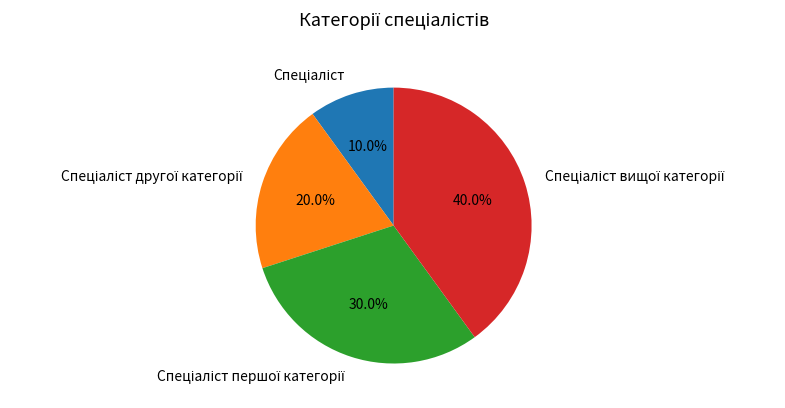

Does any single category account for the majority?

No